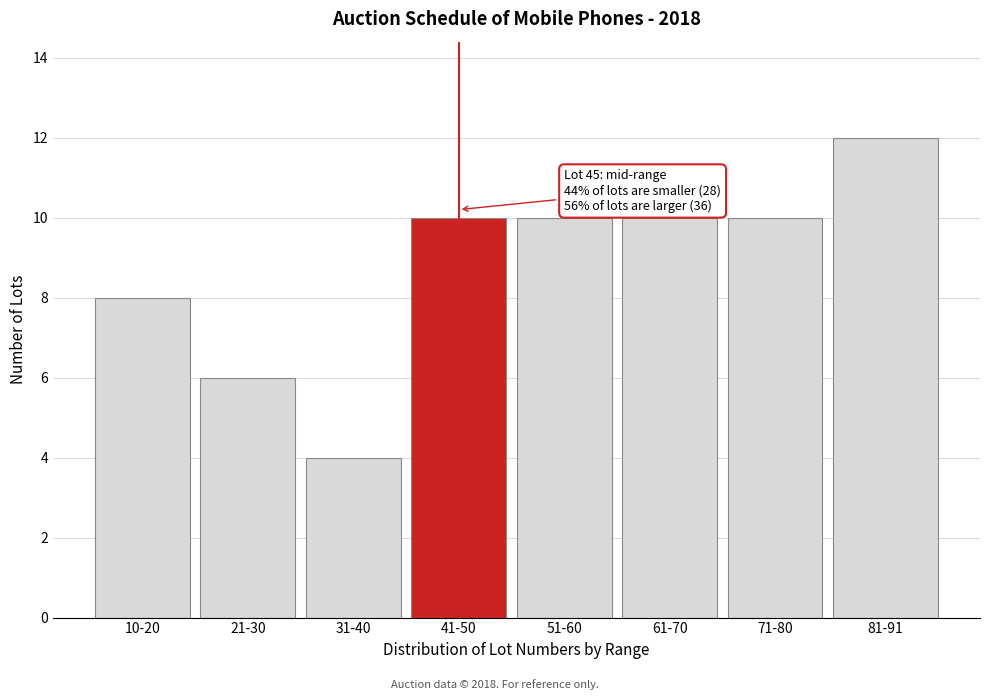

Reading left to right, list all the values displayed in this chart.

8	6	4	10	10	10	10	12